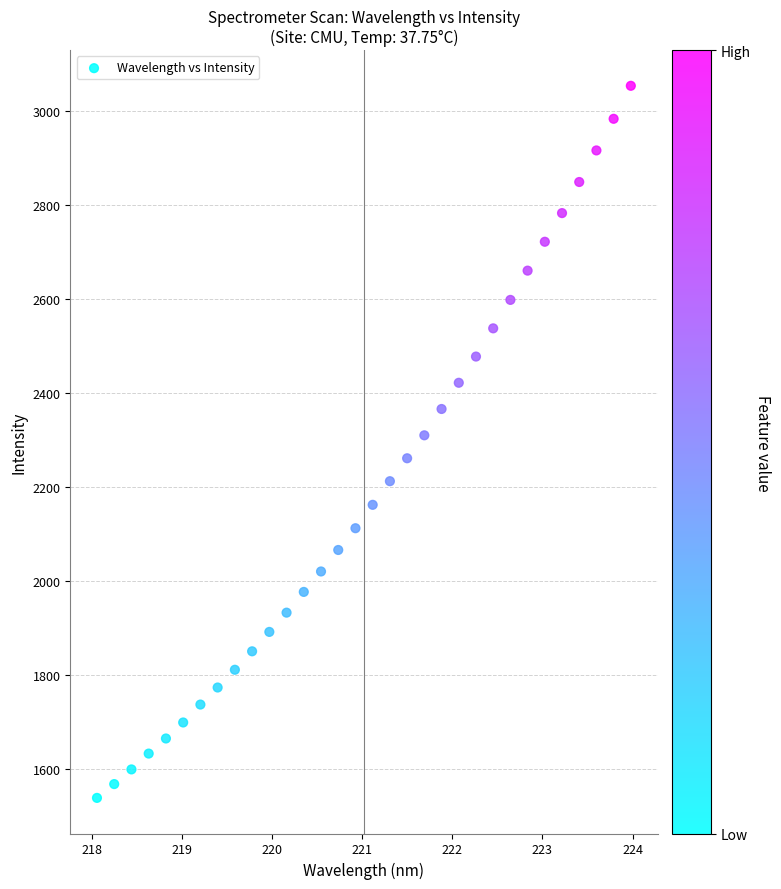

What is the range of X values (max minus min)?

5.9